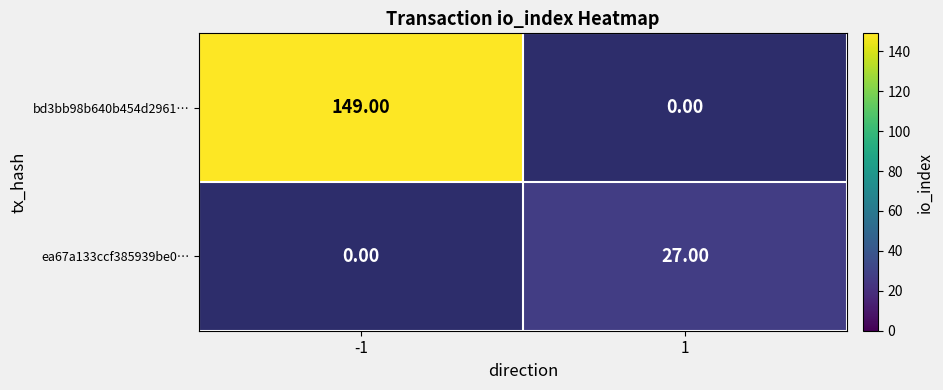

Is the value of ea67a133ccf385939be0… at 1 greater than the value of bd3bb98b640b454d2961… at -1?

No